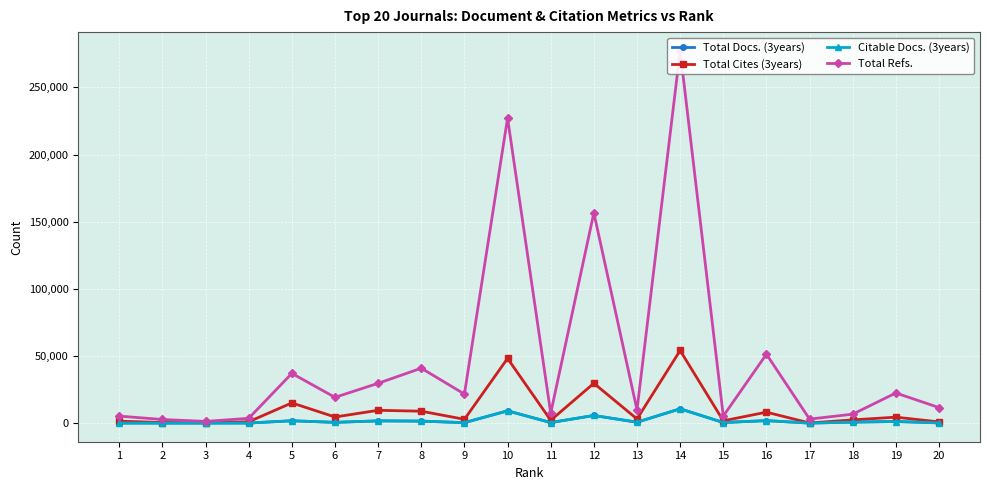

Reading right to left, what are all the values shown in this chart?

Total Docs. (3years): 20=191	19=1220	18=767	17=31	16=1870	15=453	14=10649	13=691	12=5696	11=428	10=9155	9=353	8=1501	7=1691	6=571	5=1749	4=70	3=16	2=19	1=45
Total Cites (3years): 20=901	19=4440	18=2416	17=109	16=8167	15=1719	14=54094	13=3105	12=29676	11=2101	10=48187	9=2840	8=8890	7=9545	6=4563	5=15066	4=1006	3=393	2=443	1=1486
Citable Docs. (3years): 20=191	19=1206	18=739	17=29	16=1848	15=453	14=10648	13=691	12=5683	11=418	10=9153	9=337	8=1501	7=1672	6=569	5=1749	4=67	3=16	2=19	1=42
Total Refs.: 20=11581	19=22448	18=6675	17=2986	16=51339	15=5245	14=277359	13=9820	12=156645	11=7395	10=227203	9=21647	8=40908	7=29657	6=19206	5=37038	4=3580	3=1288	2=2701	1=5218